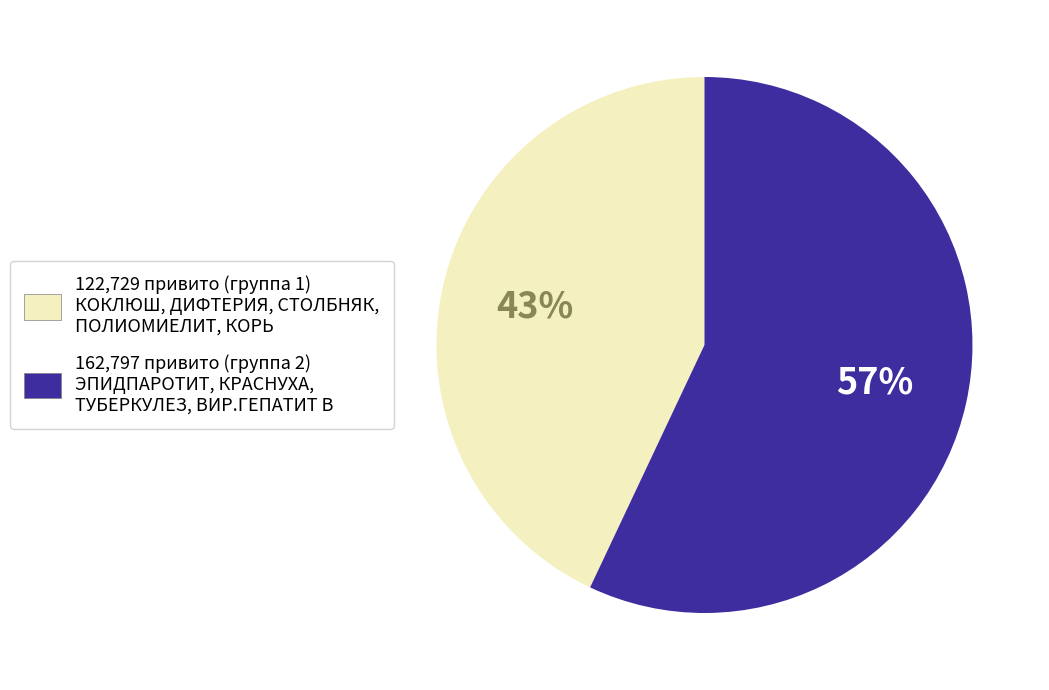

Is there any slice that represents more than half of the pie?

Yes